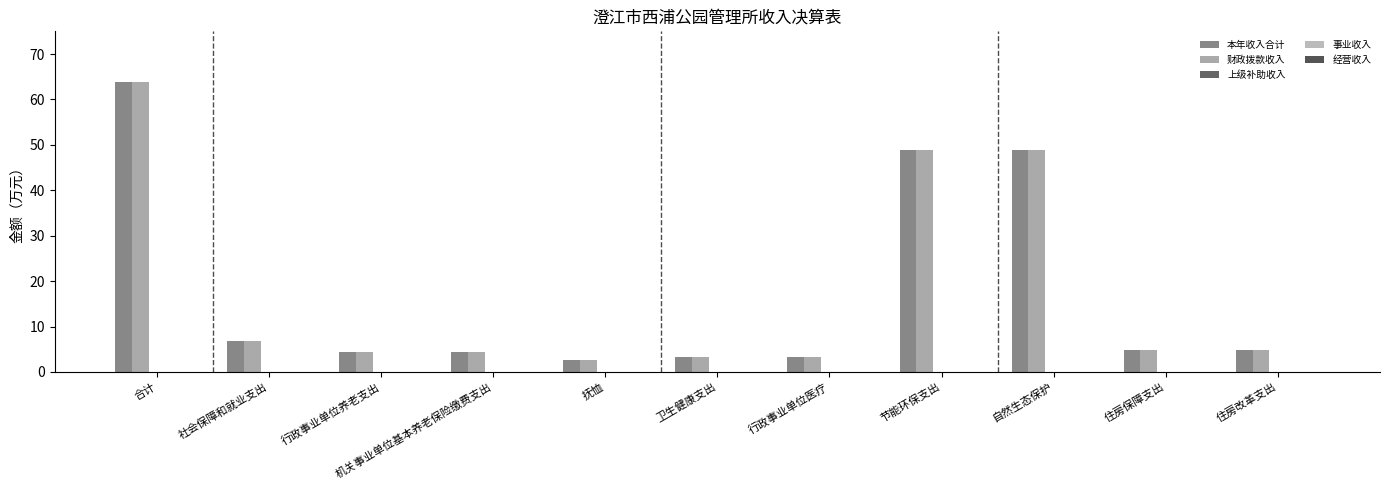

How many series are shown in this chart?

2